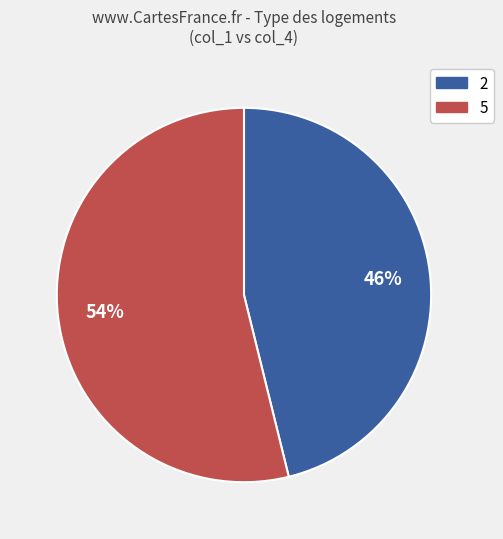

What is the ratio of the value at 5 to the value at 2?

1.2